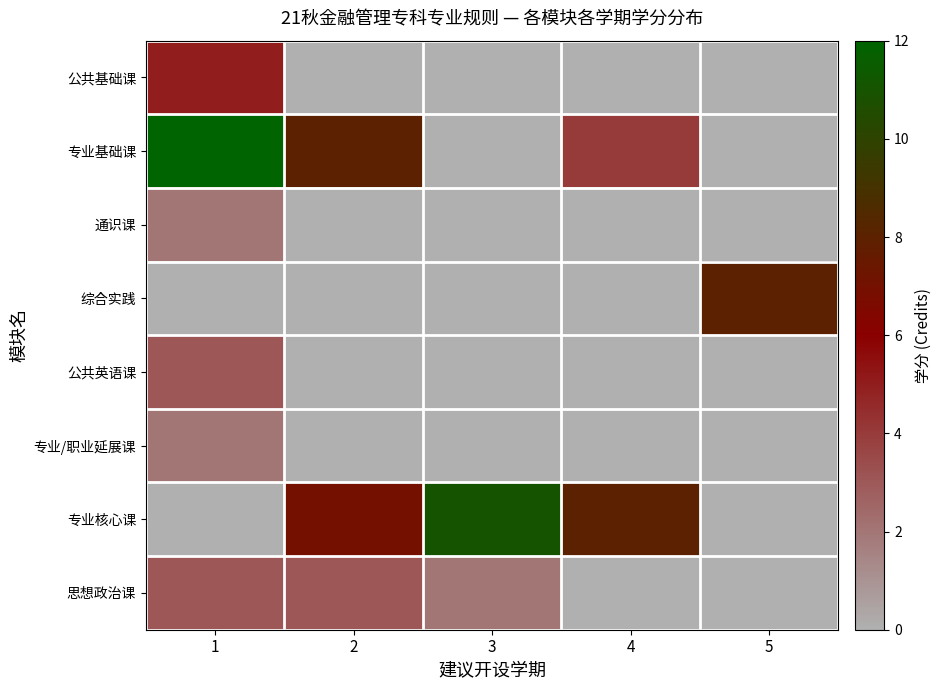

Which category has the lowest value across all series?

2